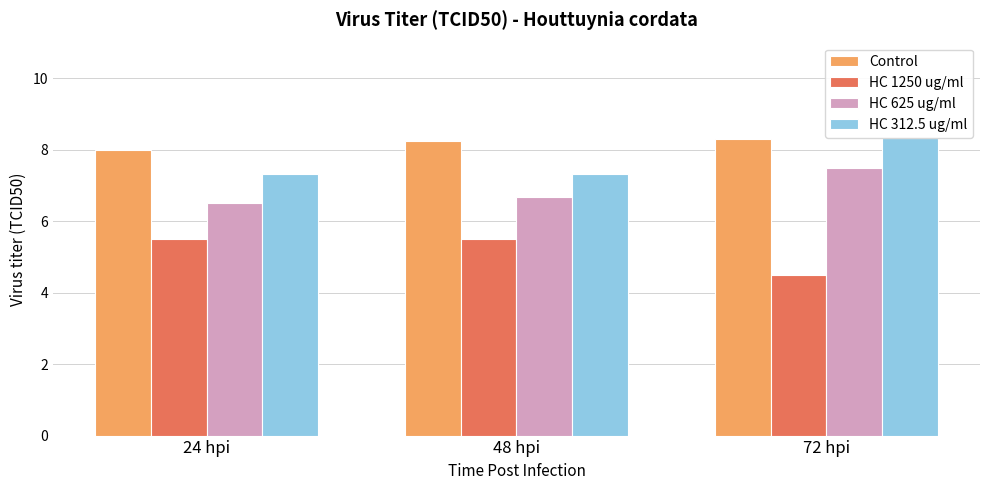

What is the difference between the HC 625 ug/ml values at 24 hpi and 48 hpi?

0.2